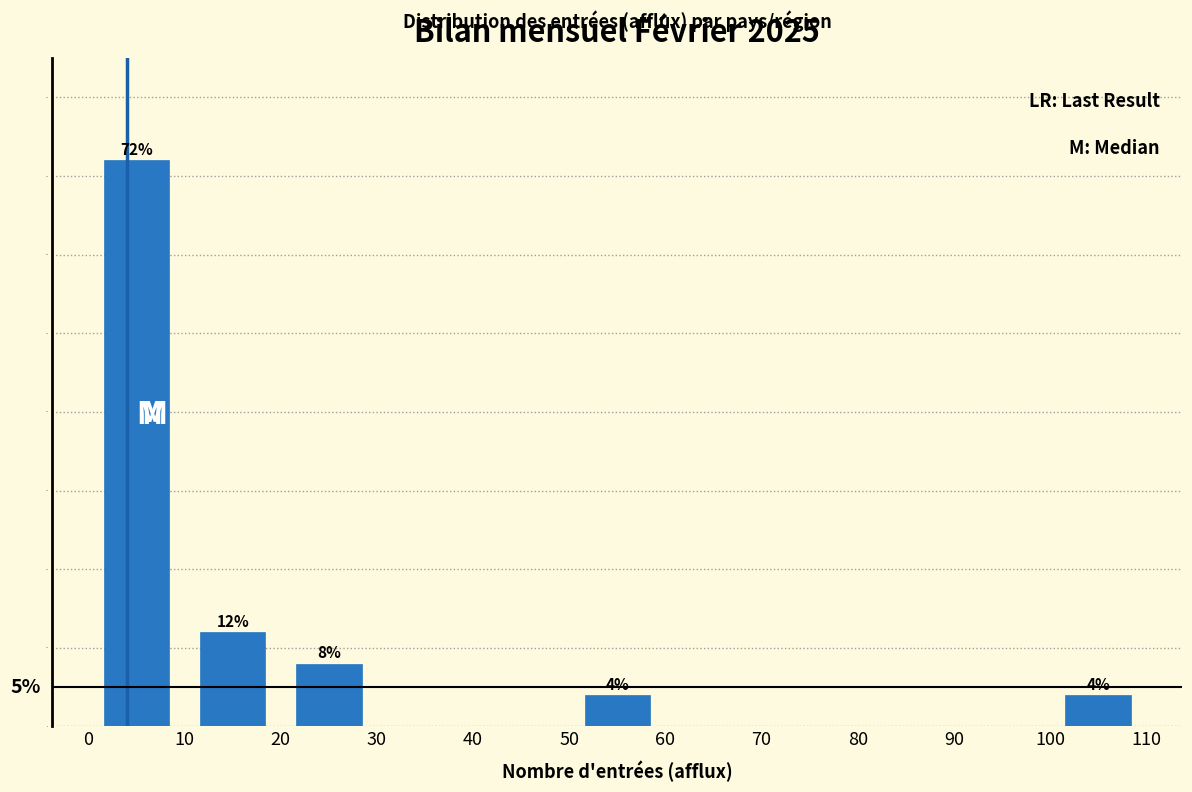

Over which range of the x-axis is the bar tallest?

0 to 10